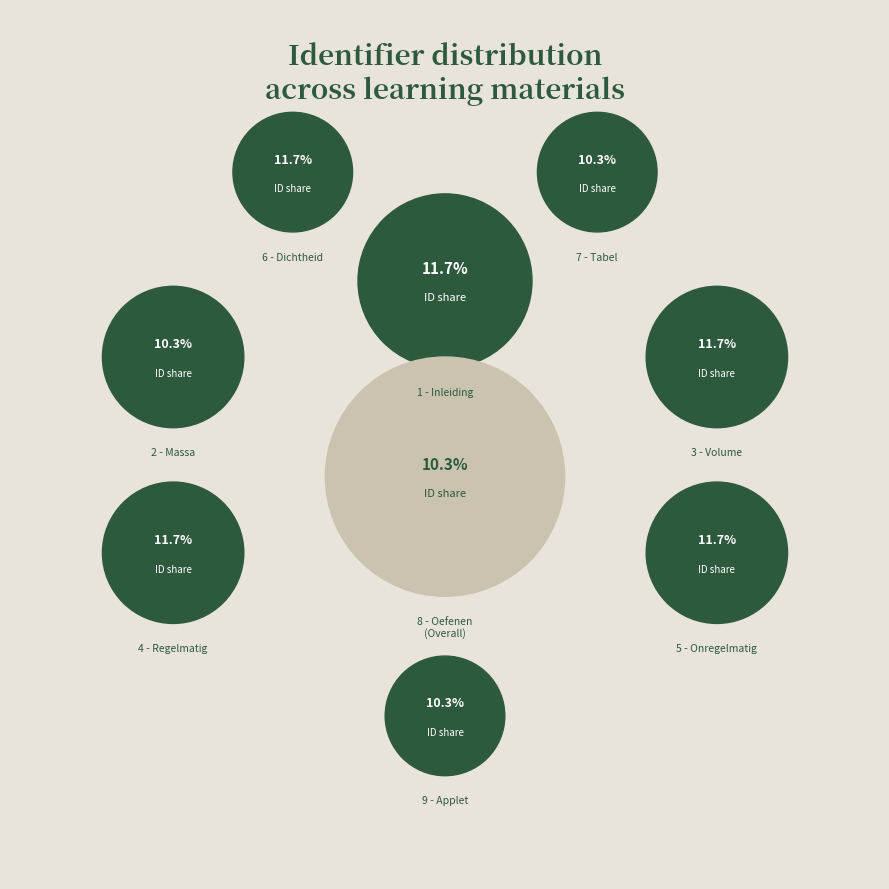

To the nearest percent, what is the combined percentage of 6 - Dichtheid and 9 - Applet?

22%